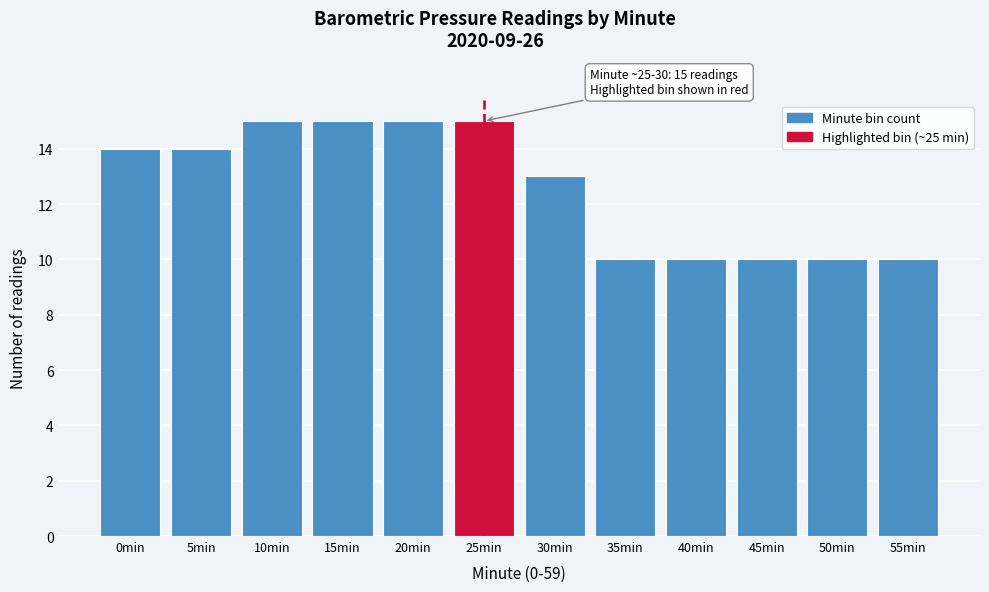

Reading right to left, what are all the values shown in this chart?

55min=10	50min=10	45min=10	40min=10	35min=10	30min=13	25min=15	20min=15	15min=15	10min=15	5min=14	0min=14